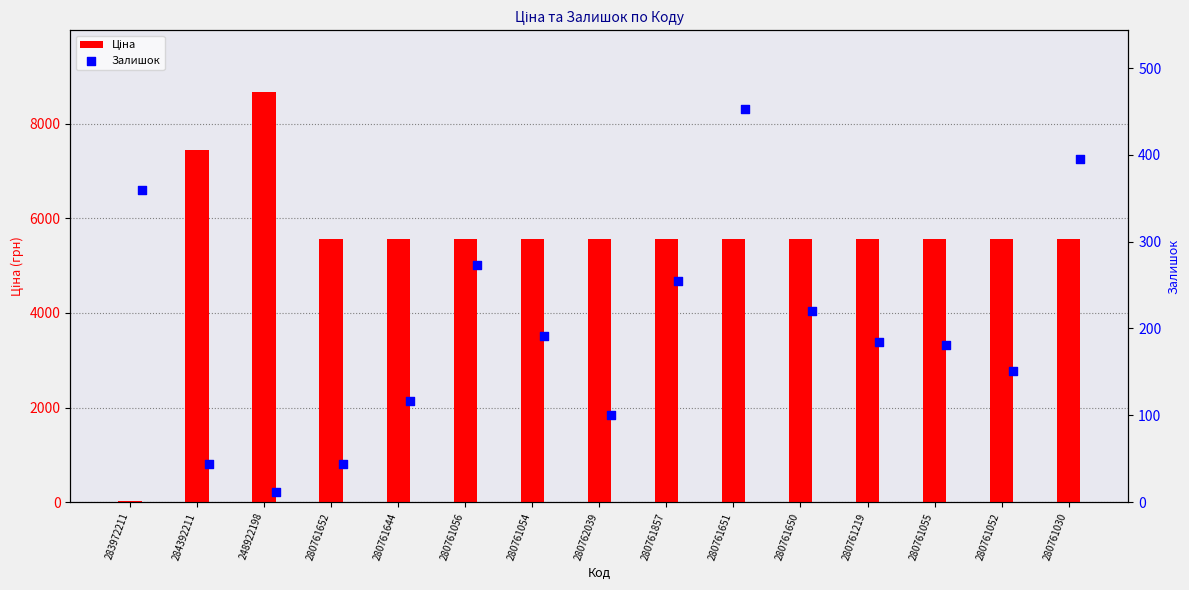

What are all the series names shown in the legend?

Ціна, Залишок